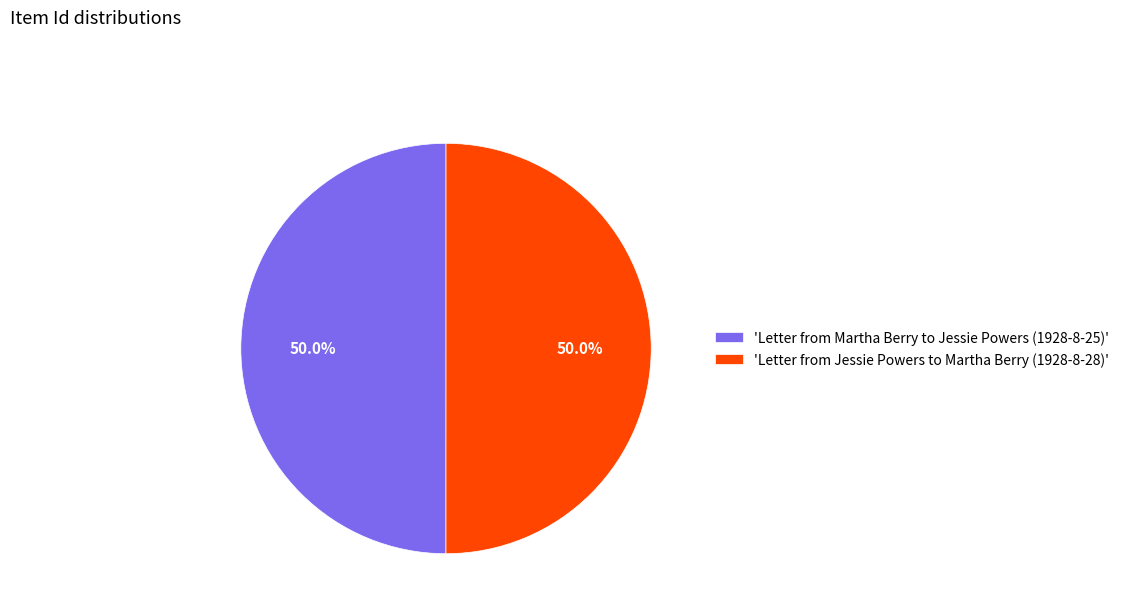

How much of the chart is everything except 'Letter from Jessie Powers to Martha Berry (1928-8-28)'?

50.0%